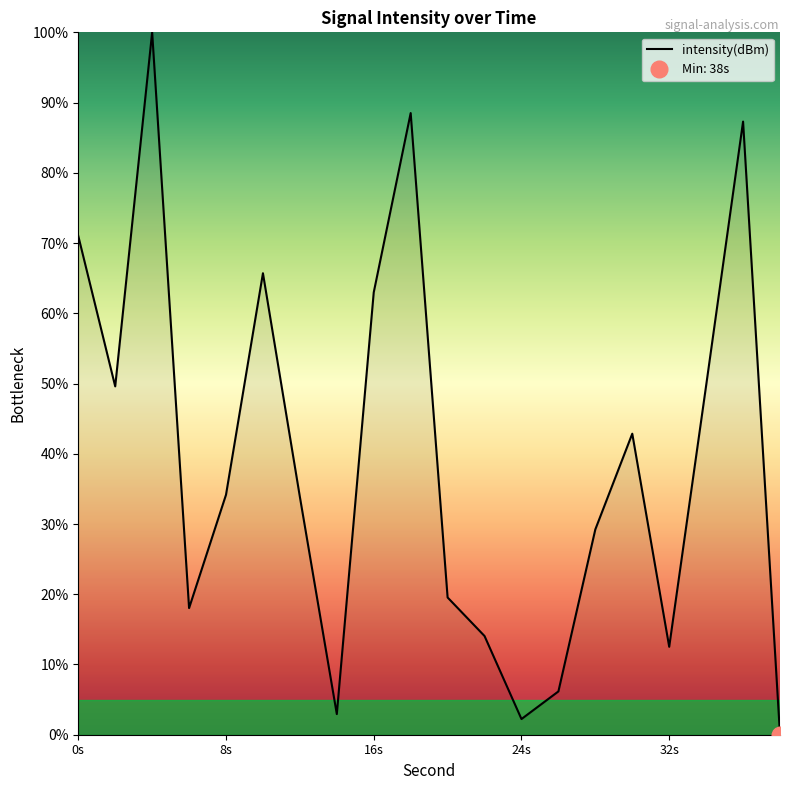

What is the greatest value displayed?

100.0